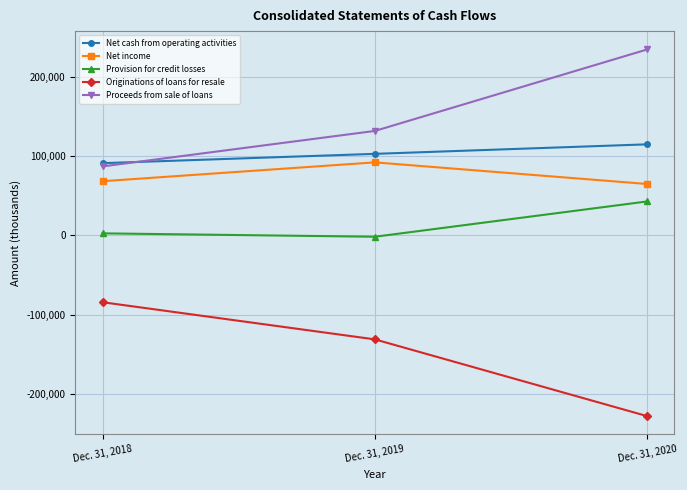

What is the greatest value displayed?

234424